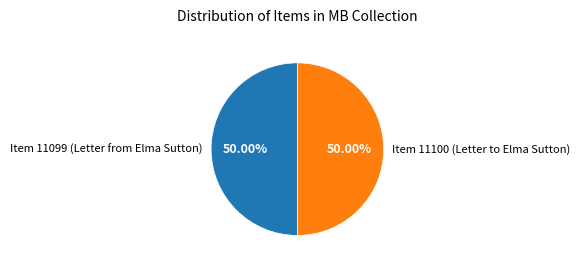

To the nearest percent, what is the average slice percentage?

50%